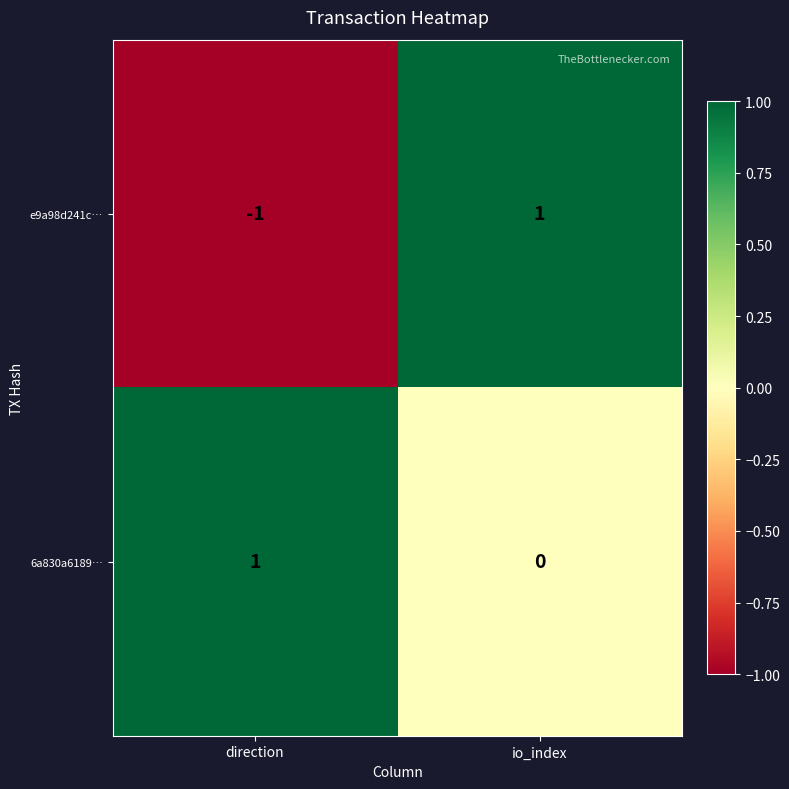

Is the value of e9a98d241c… at direction greater than the value of 6a830a6189… at io_index?

No